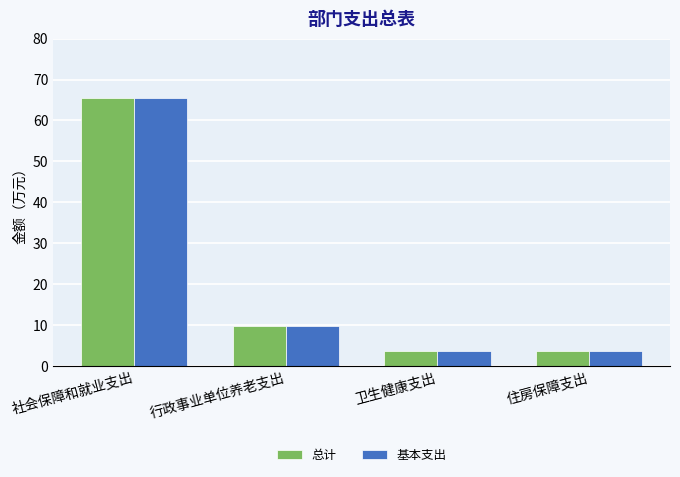

How many bars are there in each group?

2